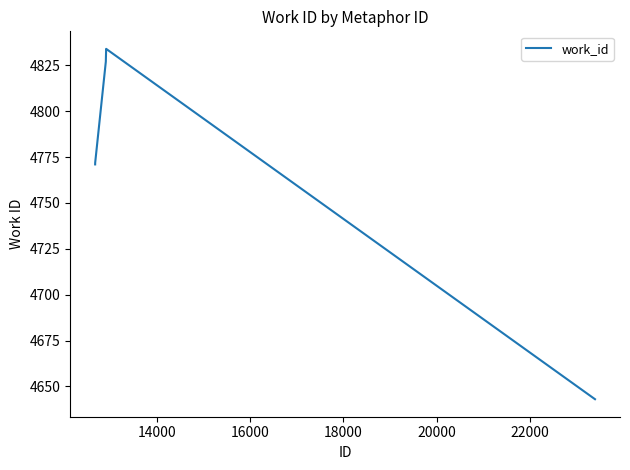

What is the maximum value shown in the chart?

4834